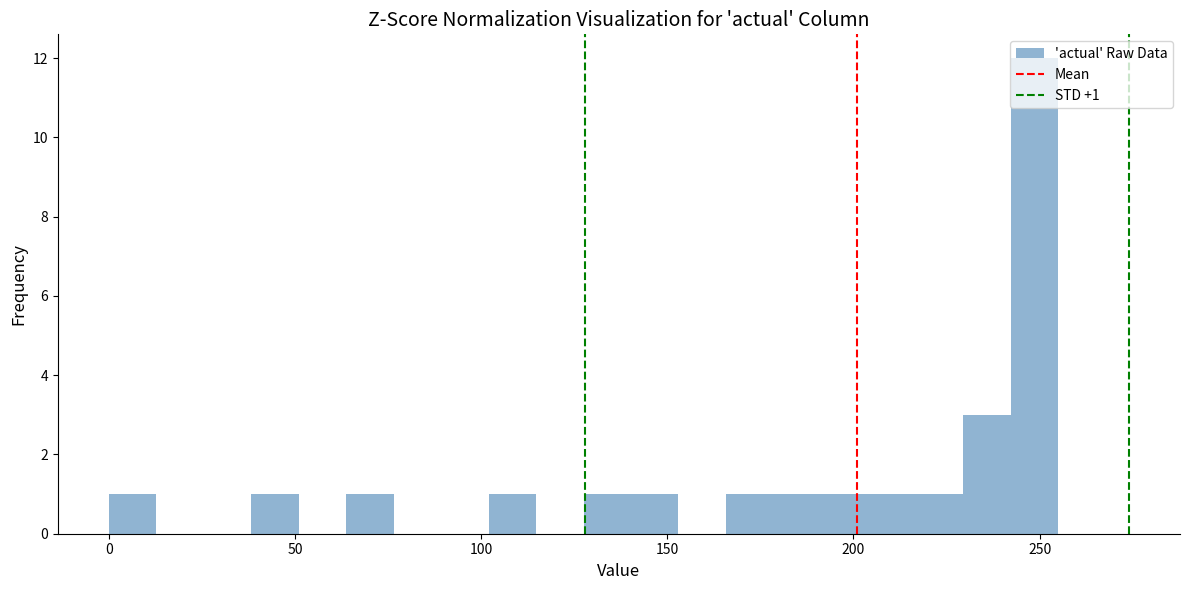

Read against the x-axis, roughly where is the centre of the tallest bar?

250